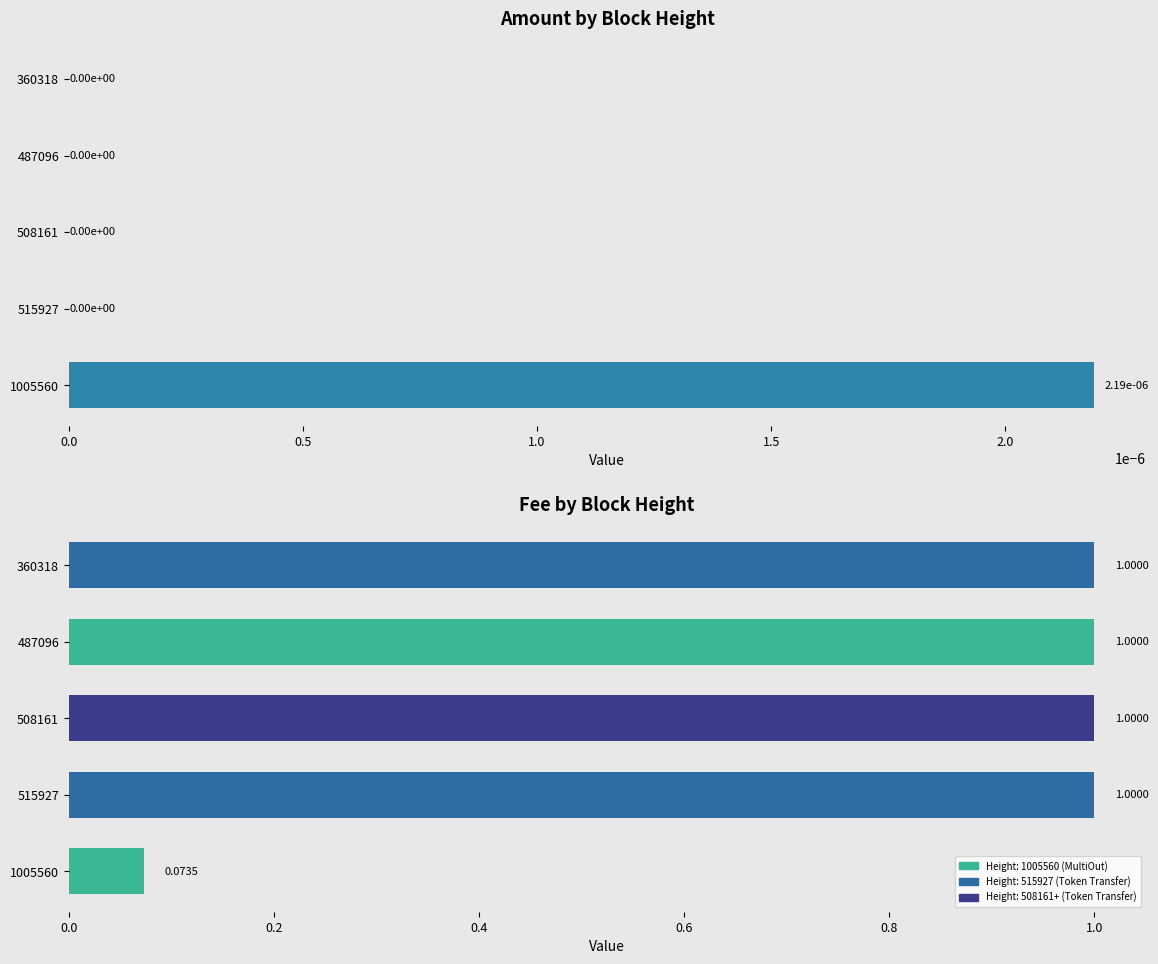

What is the difference between the maximum and minimum values in the Fee series?

0.9